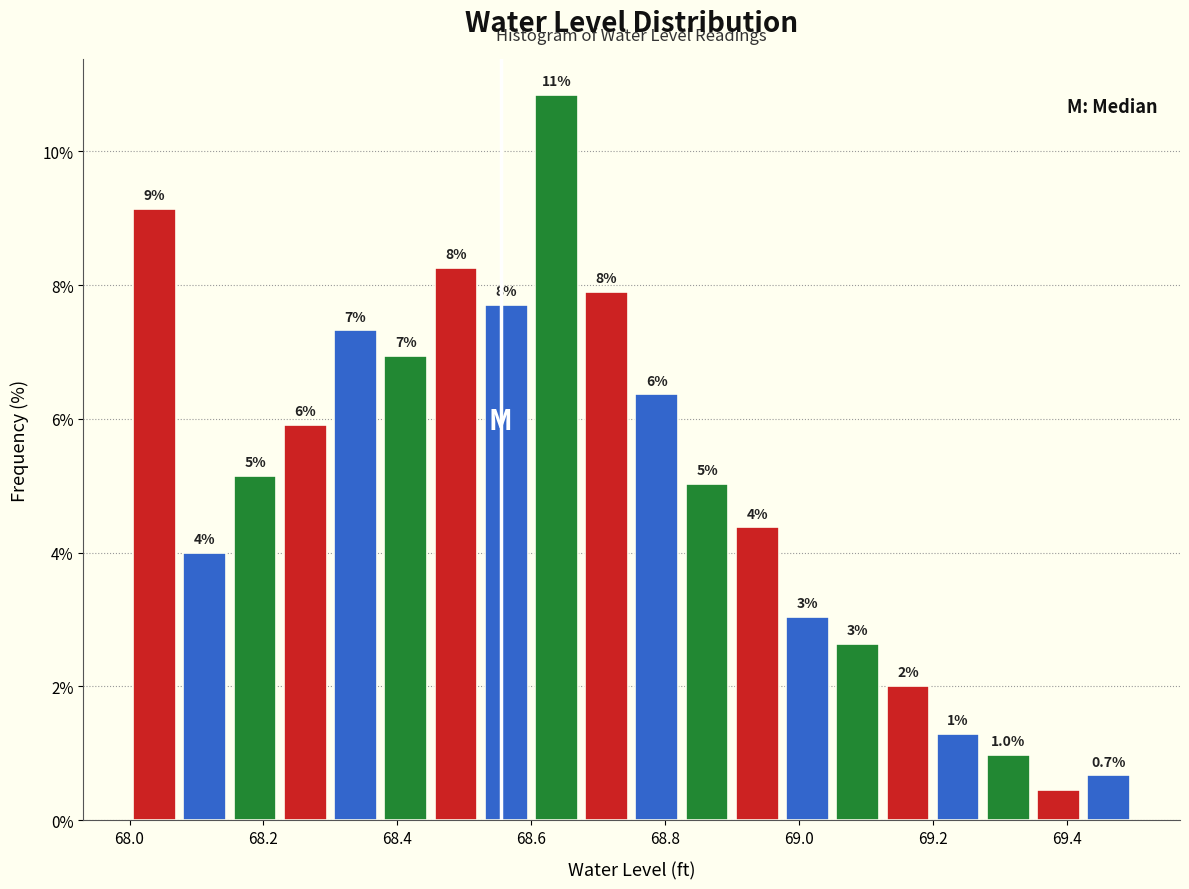

Read against the x-axis, roughly where is the centre of the tallest bar?

68.64